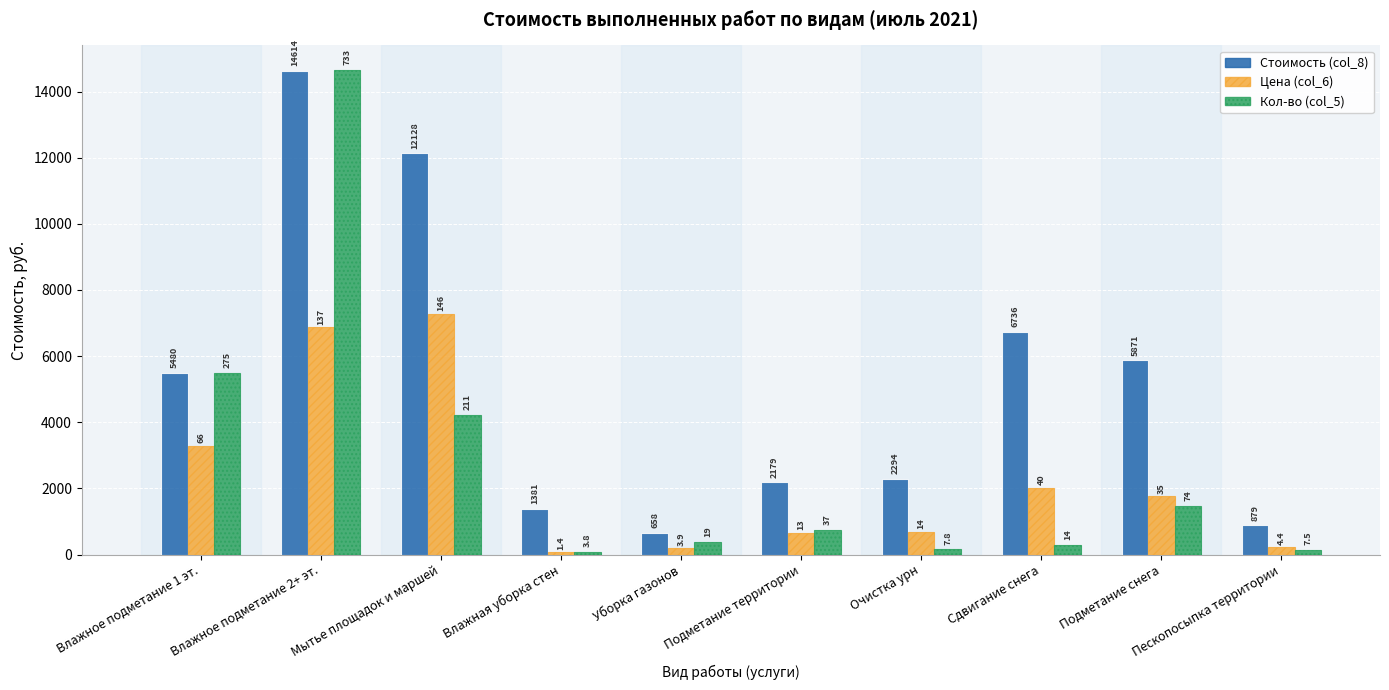

The value of Кол-во (col_5) at Влажное подметание 1 эт. is 2239.2. True or false?

False